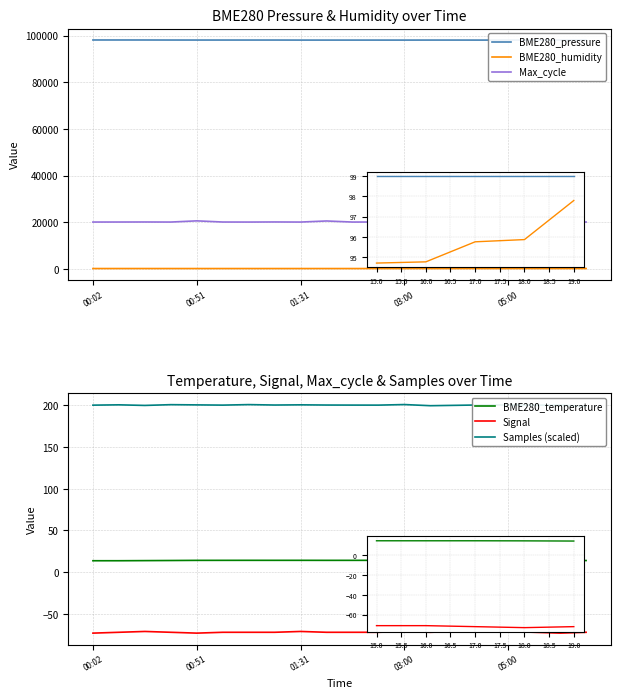

True or false: BME280_pressure and Samples (scaled) cross at least once.

False